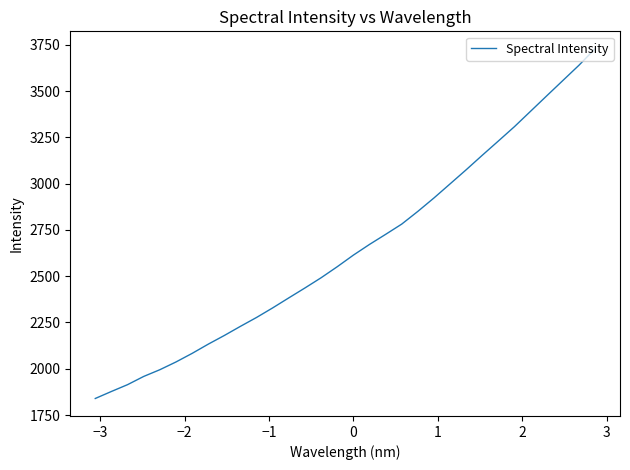

What is the difference between the maximum and minimum values?

1889.2